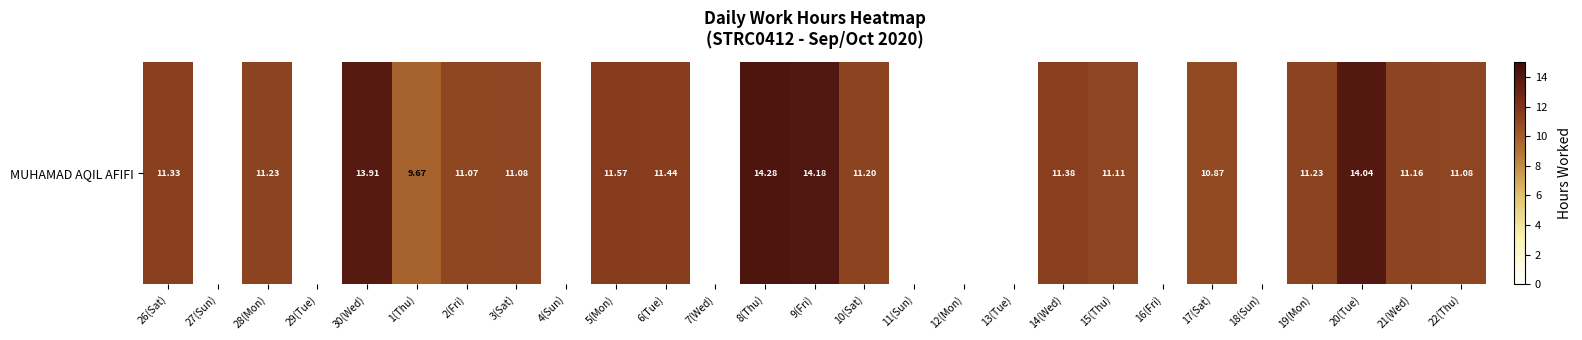

List the labels in order of value, smallest first.

27(Sun), 29(Tue), 4(Sun), 7(Wed), 11(Sun), 12(Mon), 13(Tue), 16(Fri), 18(Sun), 1(Thu), 17(Sat), 2(Fri), 3(Sat), 22(Thu), 15(Thu), 21(Wed), 10(Sat), 28(Mon), 19(Mon), 26(Sat), 14(Wed), 6(Tue), 5(Mon), 30(Wed), 20(Tue), 9(Fri), 8(Thu)